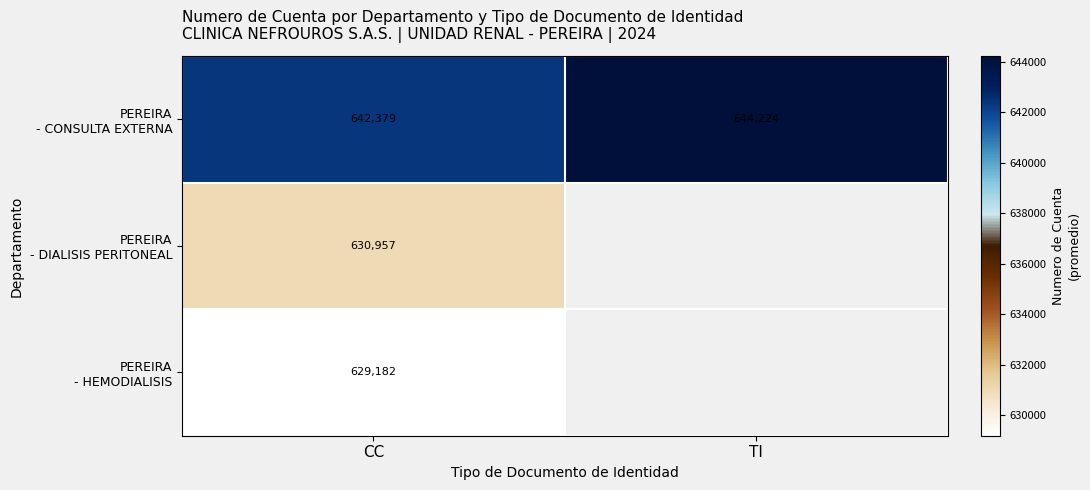

Which has a higher value, TI or CC?

TI